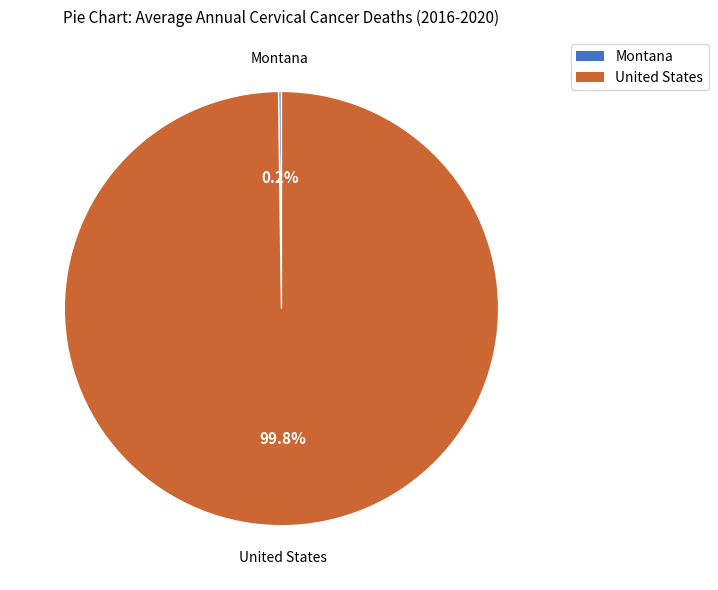

What is the majority slice?

United States